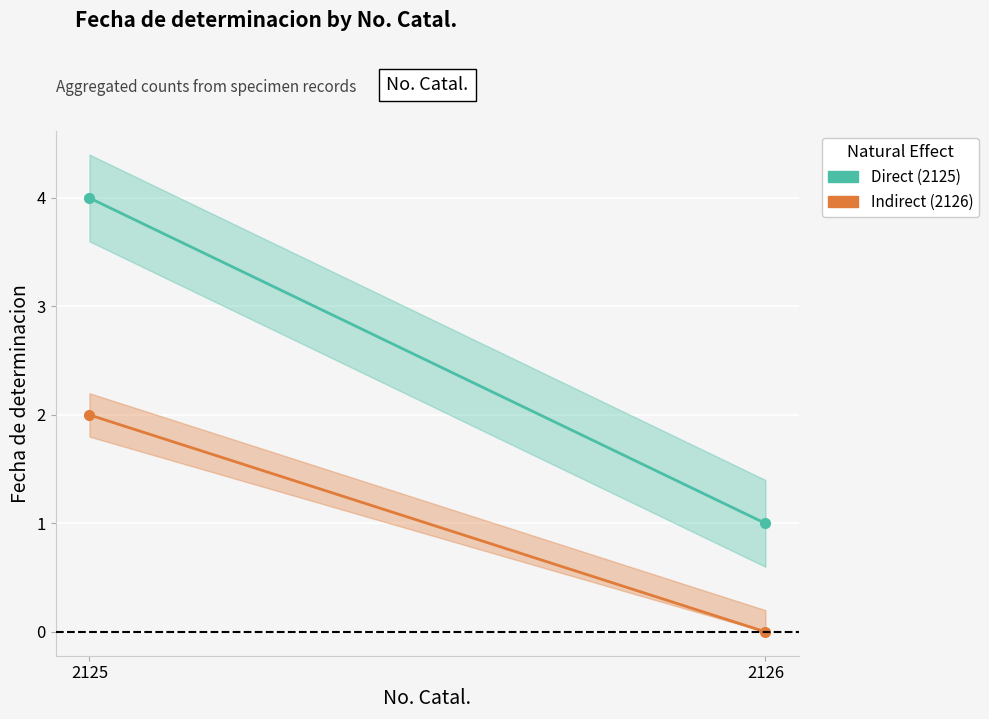

Which category has the lowest value in the Indirect series?

2126